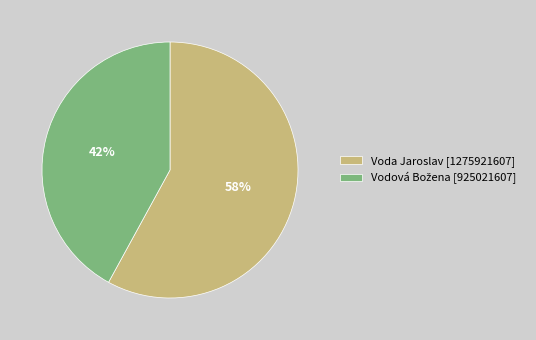

True or false: Voda Jaroslav [1275921607] accounts for 58% of the total.

True